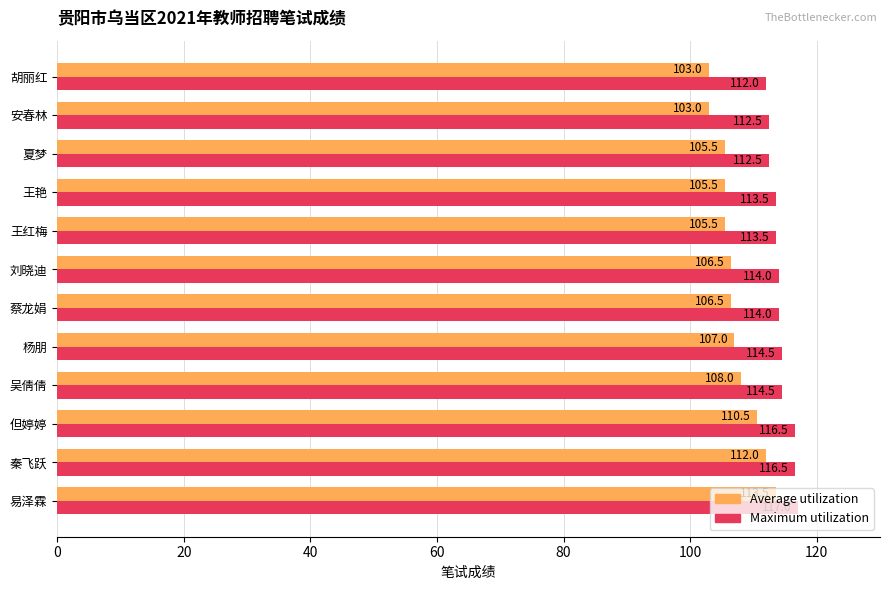

How many Maximum utilization values are between 113 and 116?

6